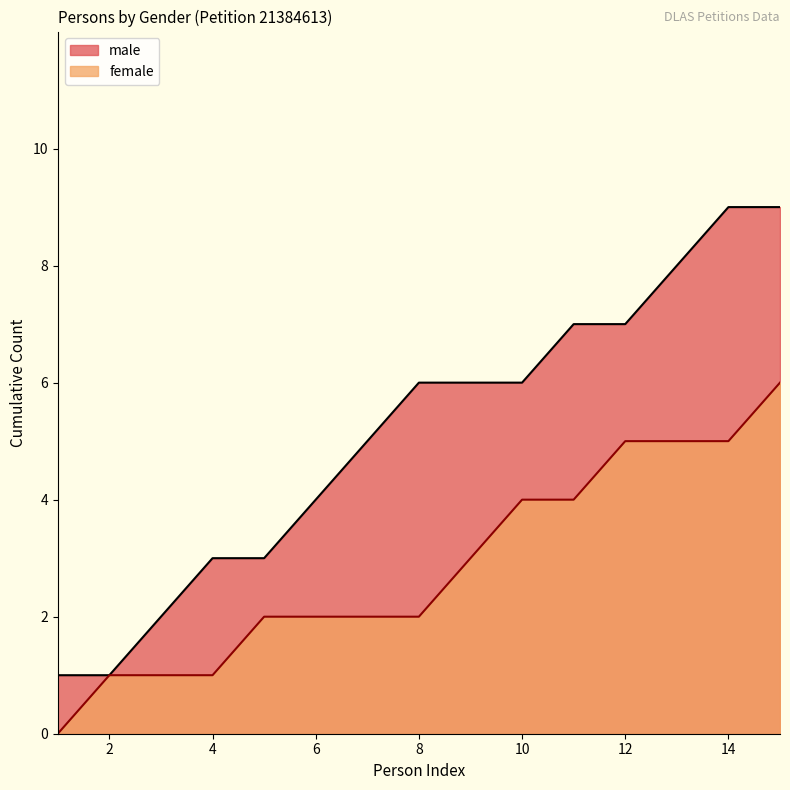

What is the sum of the female_line values at 8 and 2?

3